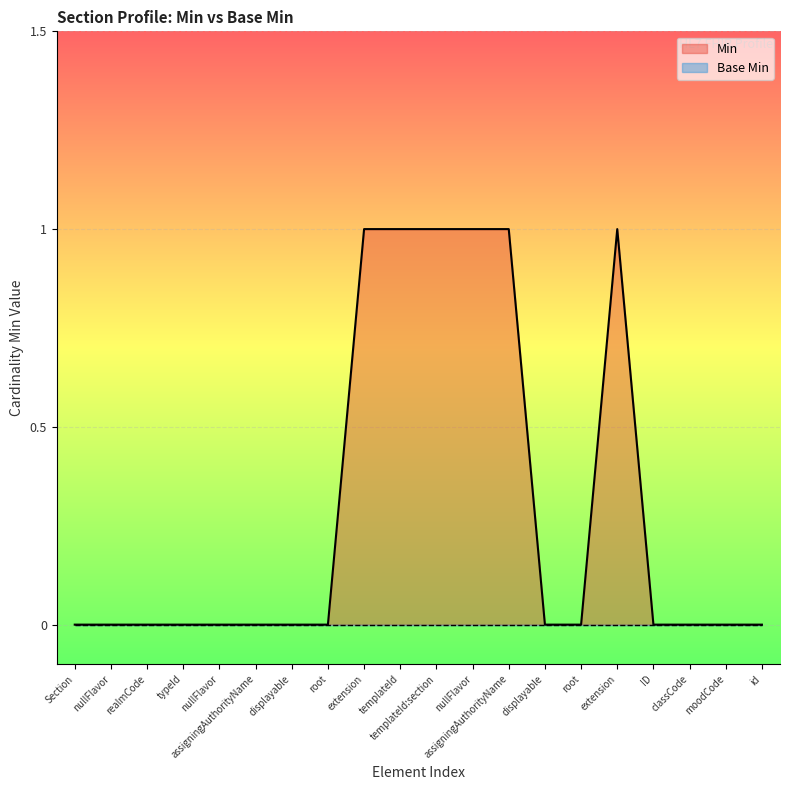

Rank the categories by value from lowest to highest.

Section, nullFlavor, realmCode, typeId, nullFlavor, assigningAuthorityName, displayable, root, displayable, root, ID, classCode, moodCode, id, extension, templateId, templateId:section, nullFlavor, assigningAuthorityName, extension